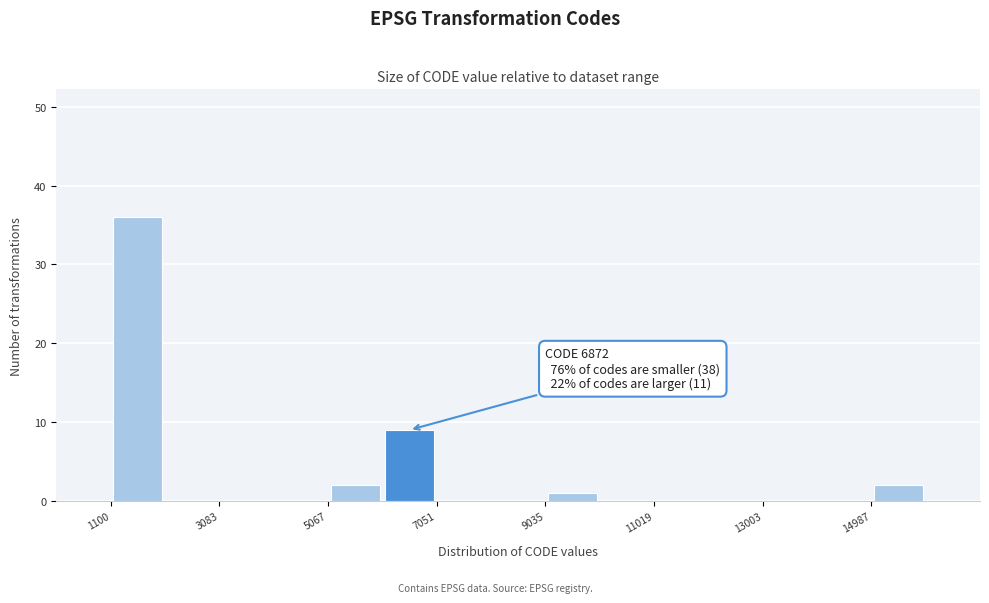

Which range on the x-axis has the tallest bar?

1200 to 2000